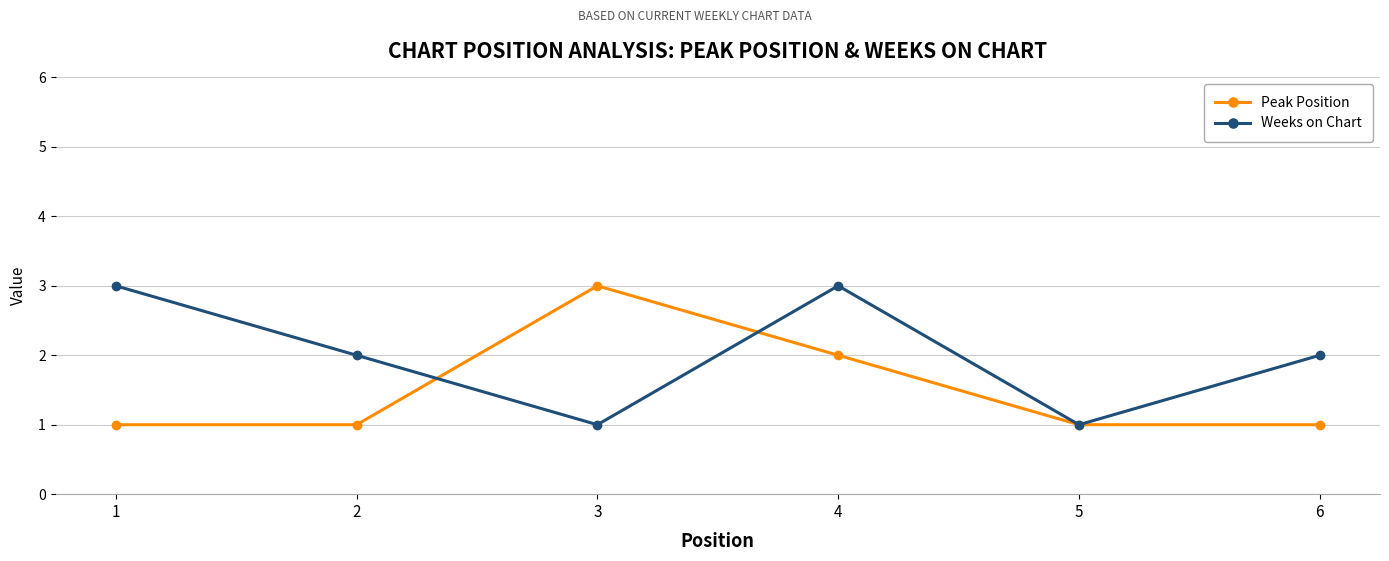

What is the value of the Peak Position point at the 5th from the left?

1